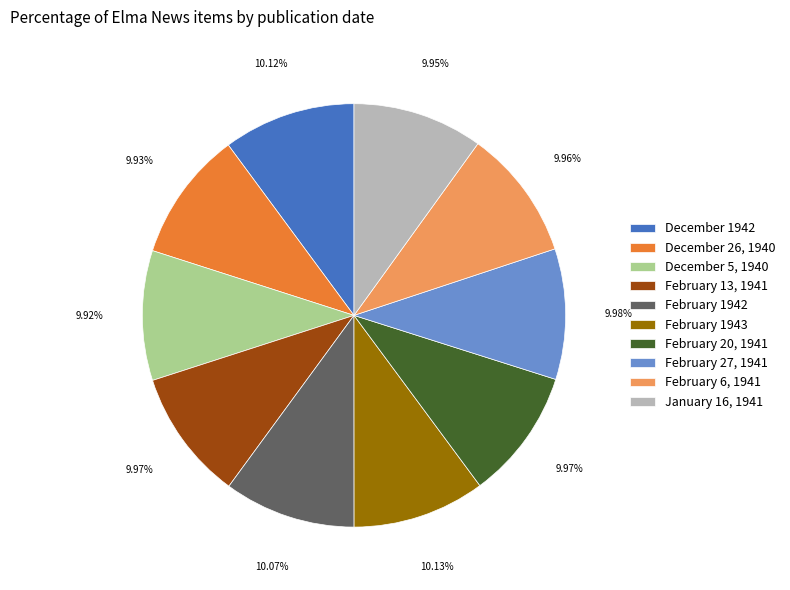

What percentage is NOT represented by February 20, 1941?

90.0%